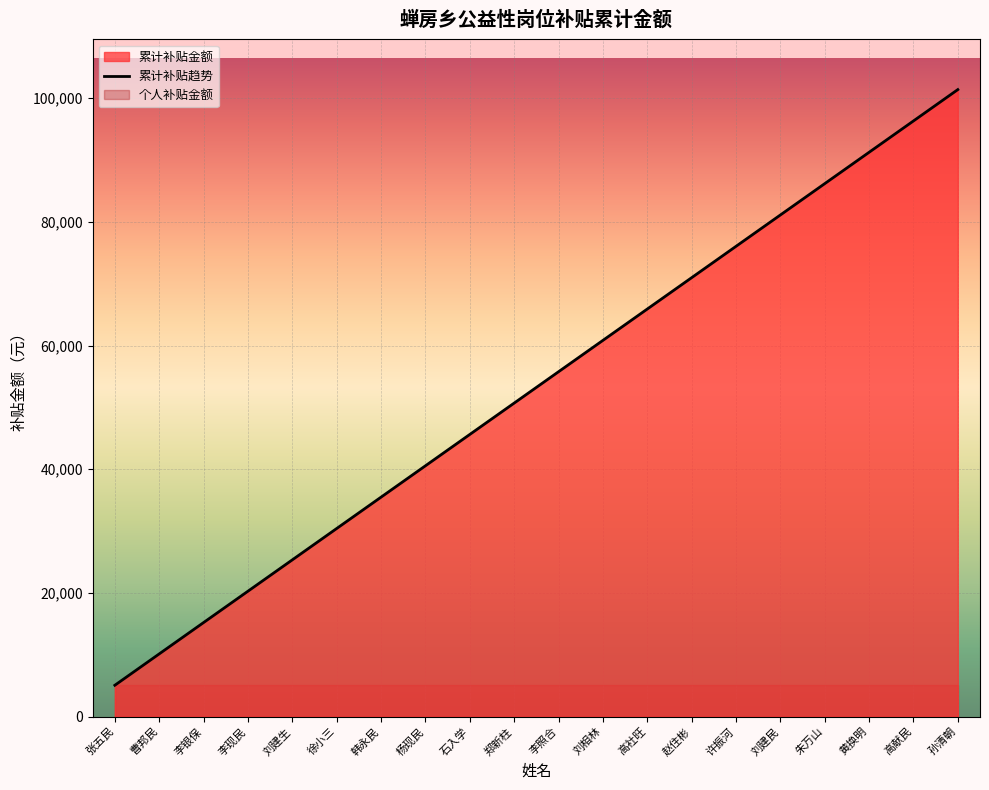

What is the label of the 9th point from the right?

刘相林